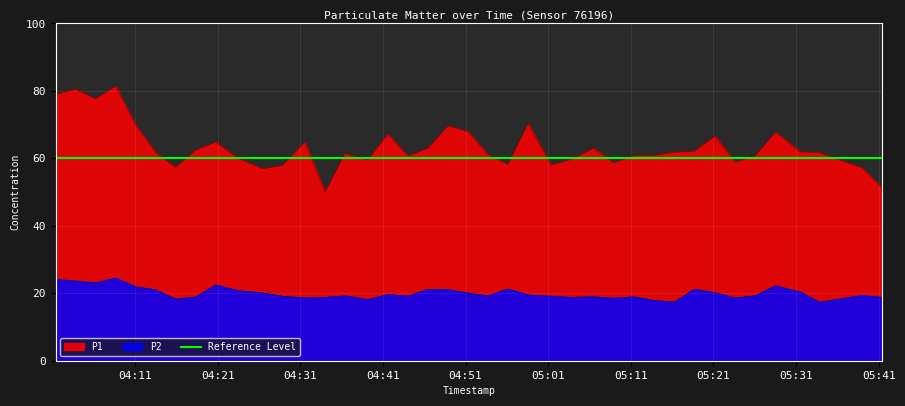

What is the sum of the P2 values at 2022-11-15T05:33:49 and 2022-11-15T04:39:09?

35.5